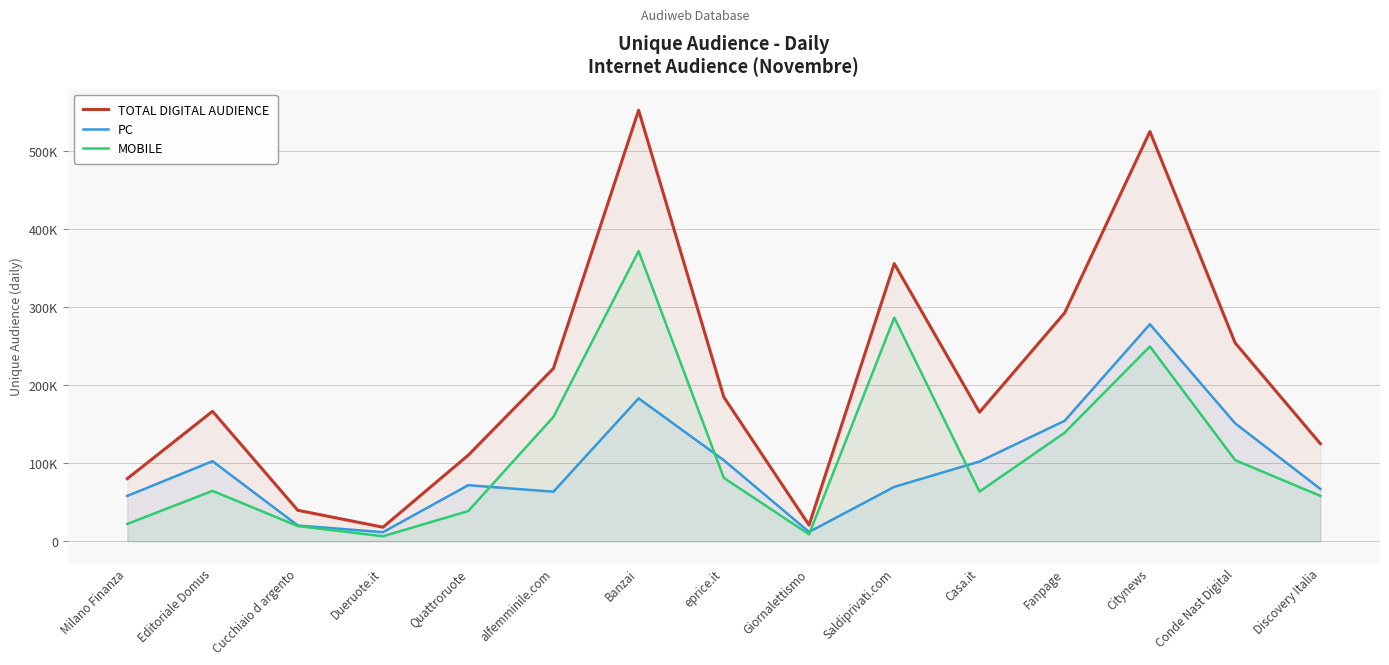

True or false: MOBILE and TOTAL DIGITAL AUDIENCE intersect in this chart.

False